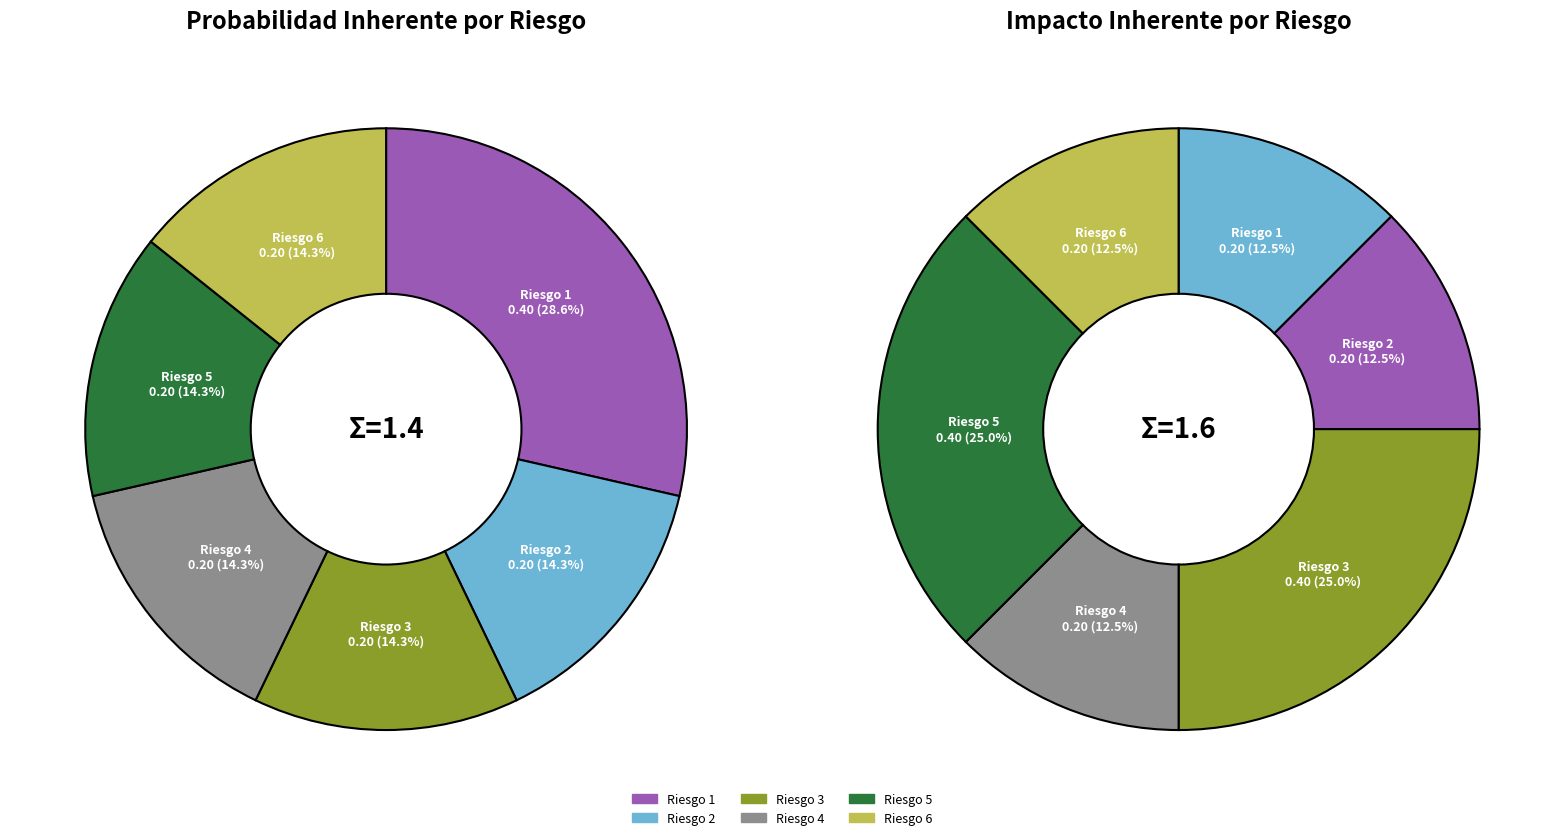

What portion of the pie excludes Riesgo 3?

85.7%